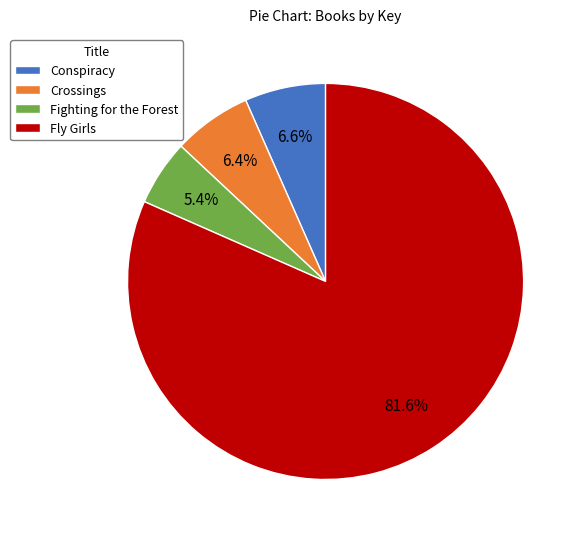

Combined, what portion of the pie is Crossings and Conspiracy?

13.0%